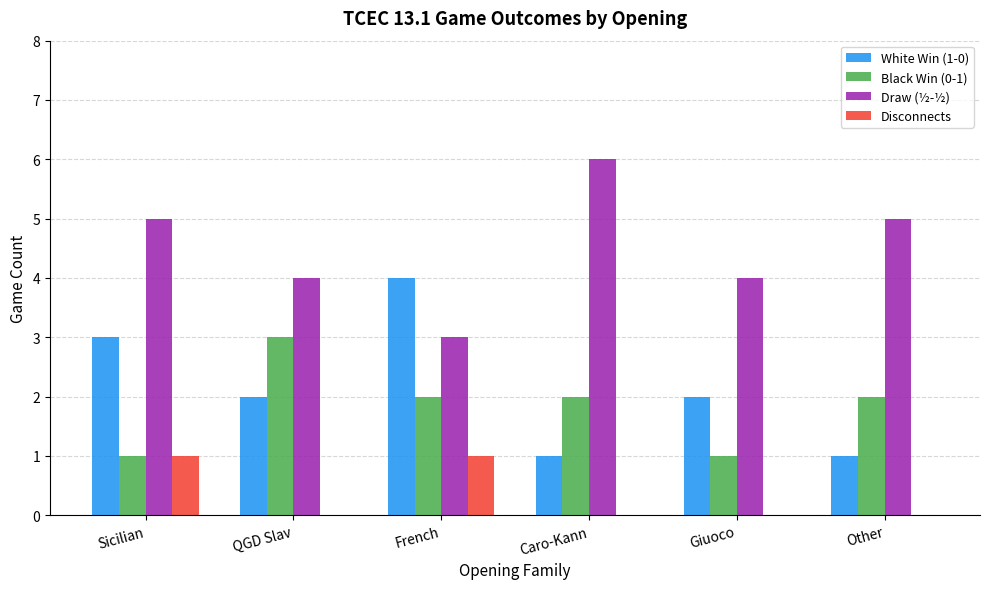

Is the value of Disconnects at QGD Slav greater than the value of Draw (½-½) at French?

No